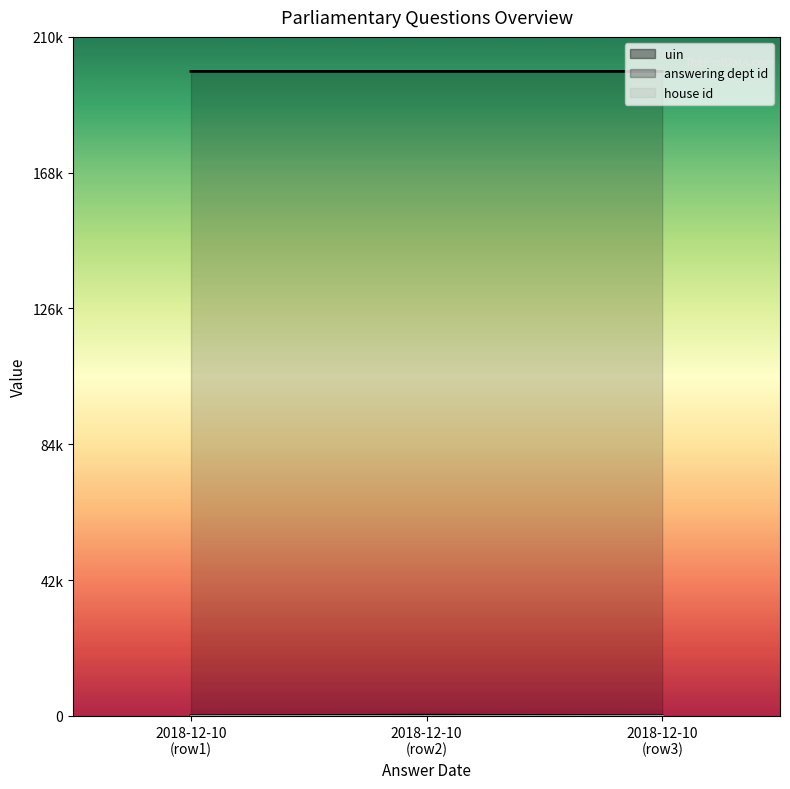

What is the average value of the answering dept id series?

79